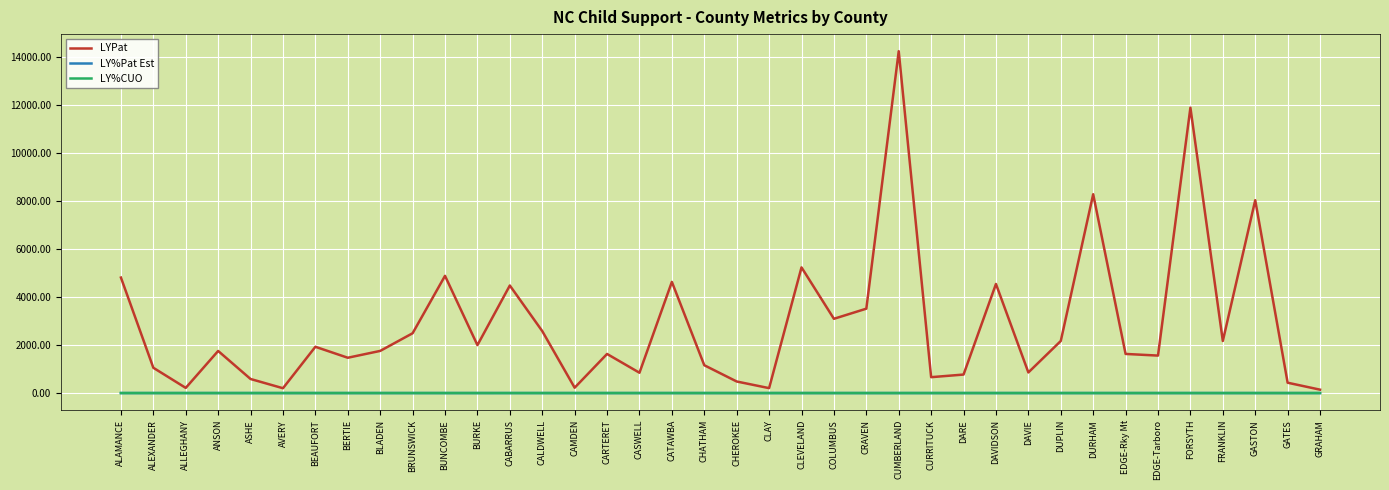

Is it true that LY%CUO equals 0.9 at CARTERET?

True